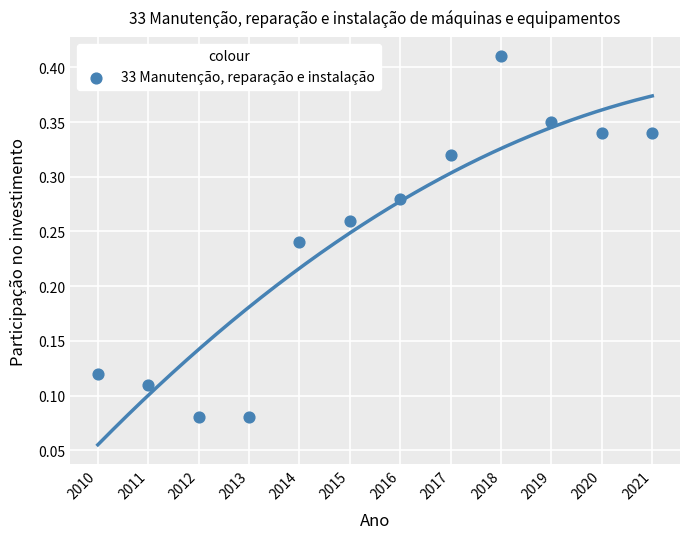

What is the average X value?

2015.5